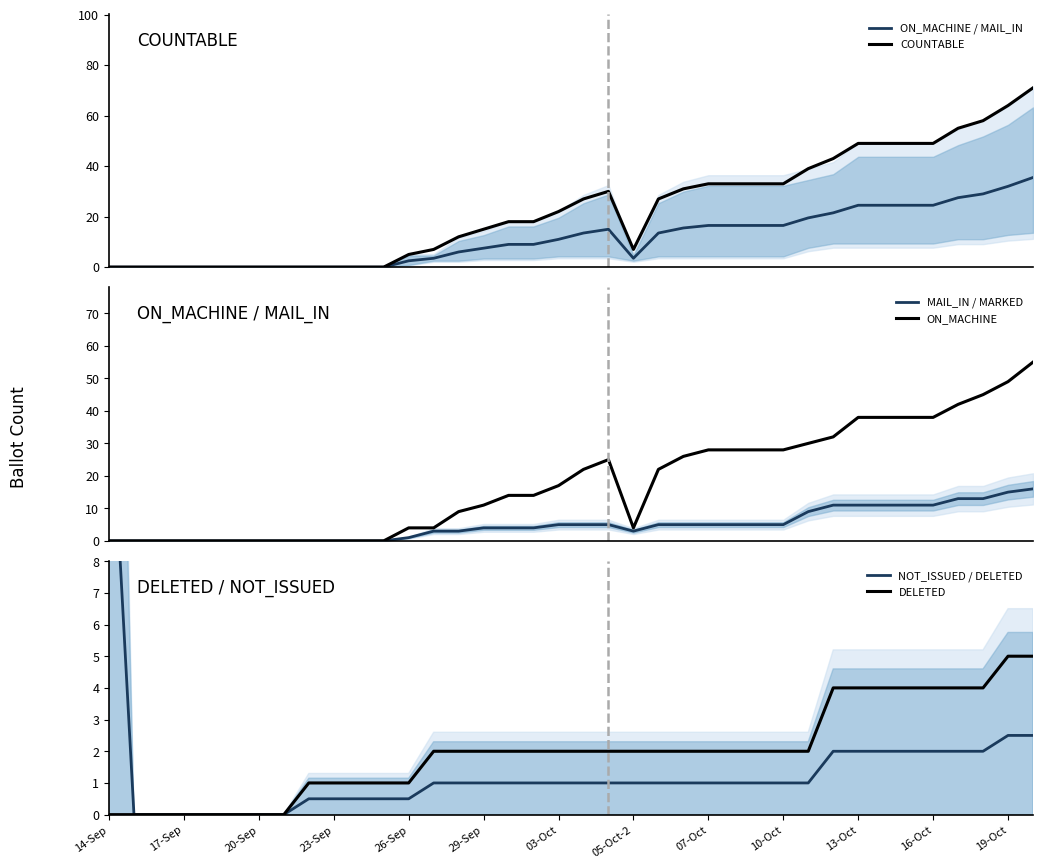

Is it true that DELETED equals 3 at 17-Sep?

False